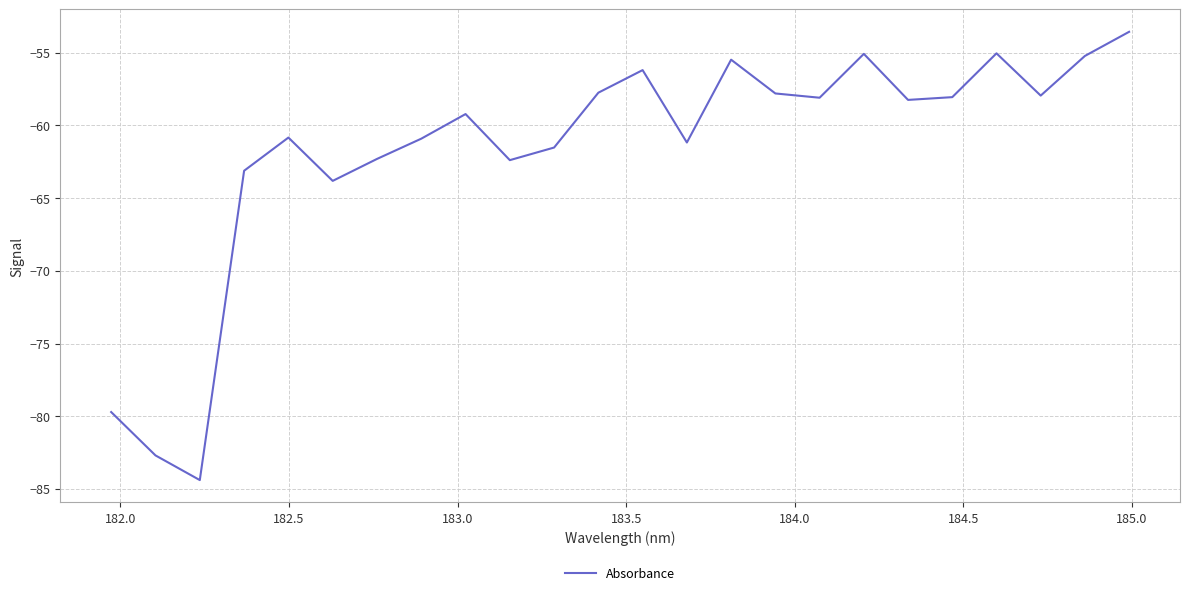

What is the greatest value displayed?

-53.6